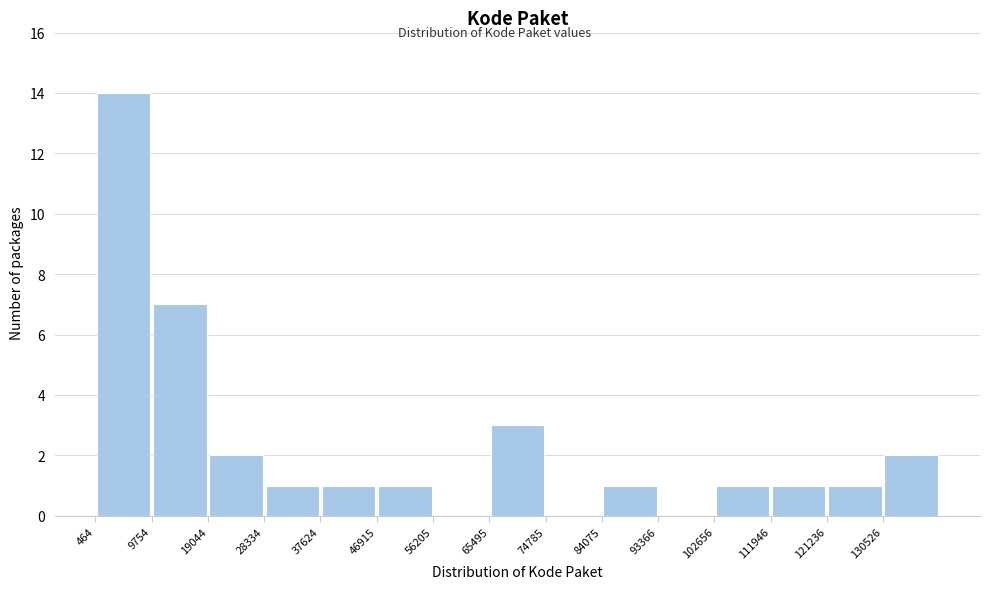

Over which range of the x-axis is the bar tallest?

0 to 10000